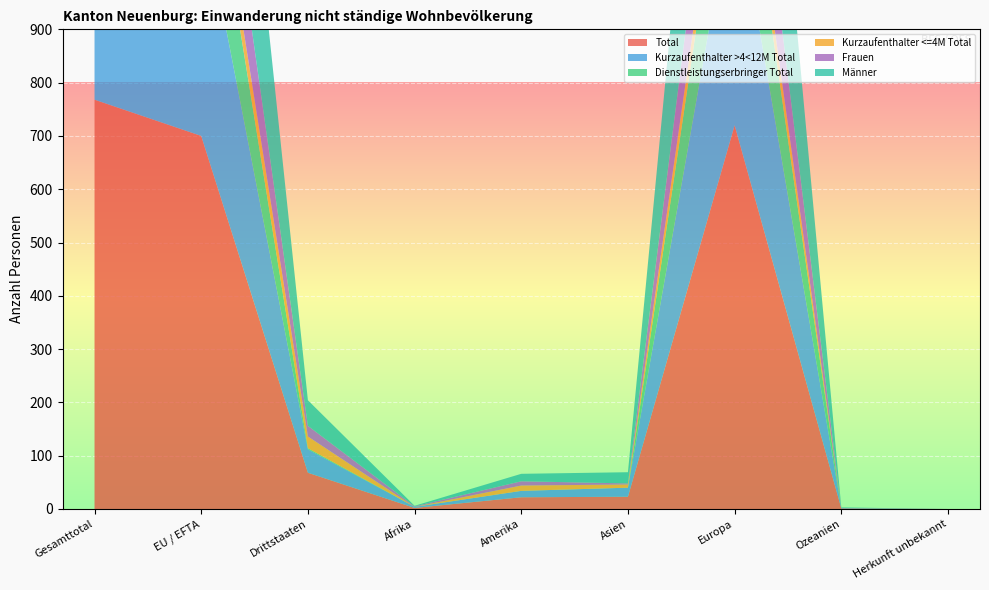

Reading right to left, list all the values displayed in this chart.

Total: Herkunft unbekannt=0	Ozeanien=1	Europa=720	Asien=23	Amerika=22	Afrika=2	Drittstaaten=68	EU / EFTA=700	Gesamttotal=768
Kurzaufenthalter >4<12M Total: Herkunft unbekannt=0	Ozeanien=1	Europa=453	Asien=17	Amerika=12	Afrika=2	Drittstaaten=44	EU / EFTA=441	Gesamttotal=485
Dienstleistungserbringer Total: Herkunft unbekannt=0	Ozeanien=0	Europa=211	Asien=0	Amerika=0	Afrika=0	Drittstaaten=2	EU / EFTA=209	Gesamttotal=211
Kurzaufenthalter <=4M Total: Herkunft unbekannt=0	Ozeanien=0	Europa=56	Asien=6	Amerika=10	Afrika=0	Drittstaaten=22	EU / EFTA=50	Gesamttotal=72
Frauen: Herkunft unbekannt=0	Ozeanien=0	Europa=180	Asien=2	Amerika=8	Afrika=1	Drittstaaten=20	EU / EFTA=171	Gesamttotal=191
Männer: Herkunft unbekannt=0	Ozeanien=1	Europa=540	Asien=21	Amerika=14	Afrika=1	Drittstaaten=48	EU / EFTA=529	Gesamttotal=577